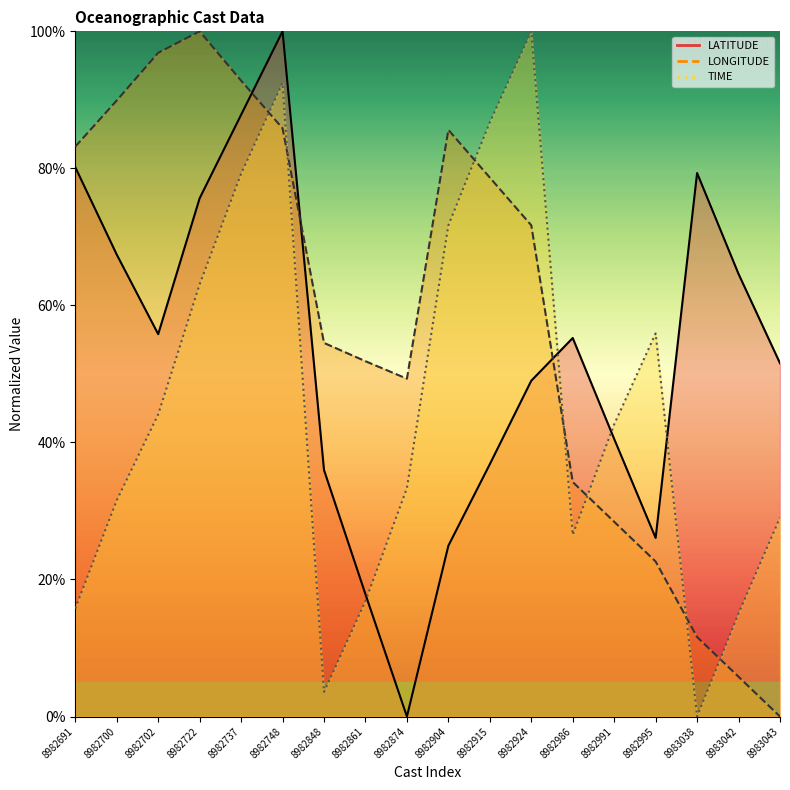

What is the difference between the maximum and minimum values in the LATITUDE series?

100.0